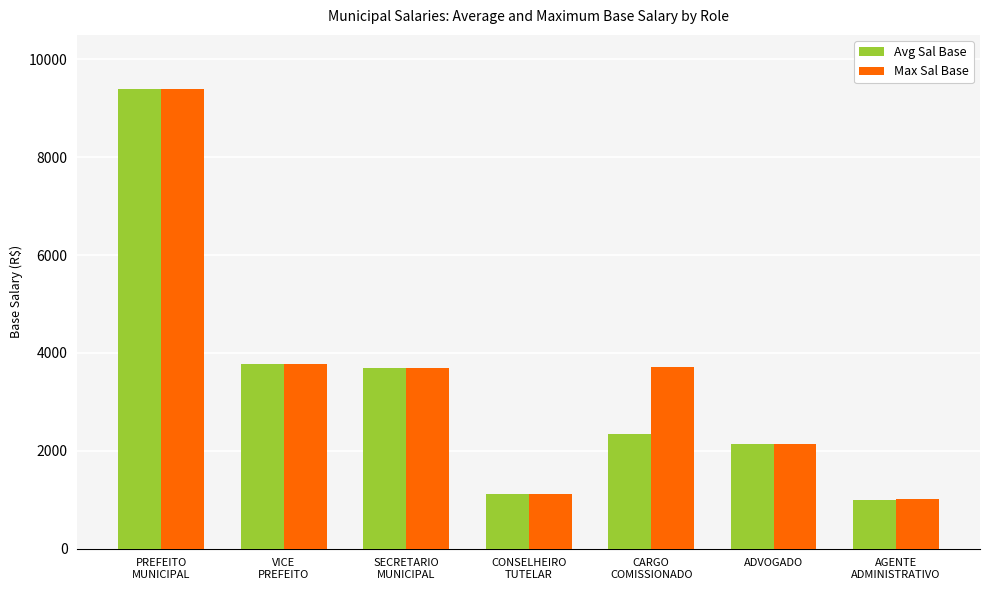

How many data points in Avg Sal Base are less than 2344?

3